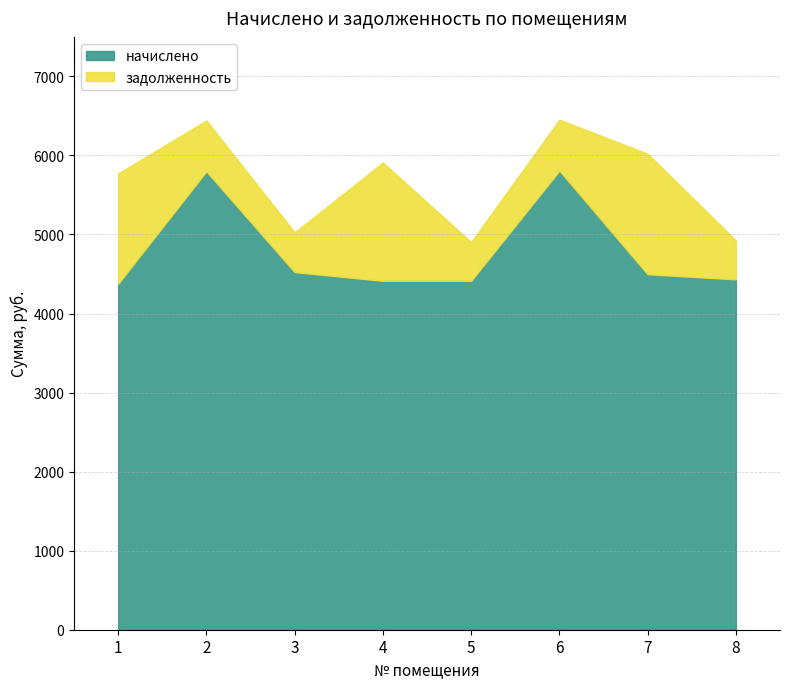

Reading left to right, extract all data points from this chart.

начислено: 1=4376.9	2=5799.0	3=4524.7	4=4413.9	5=4413.9	6=5808.1	7=4496.9	8=4432.3
задолженность: 1=1395.0	2=644.3	3=502.7	4=1496.5	5=490.4	6=645.4	7=1524.6	8=492.5